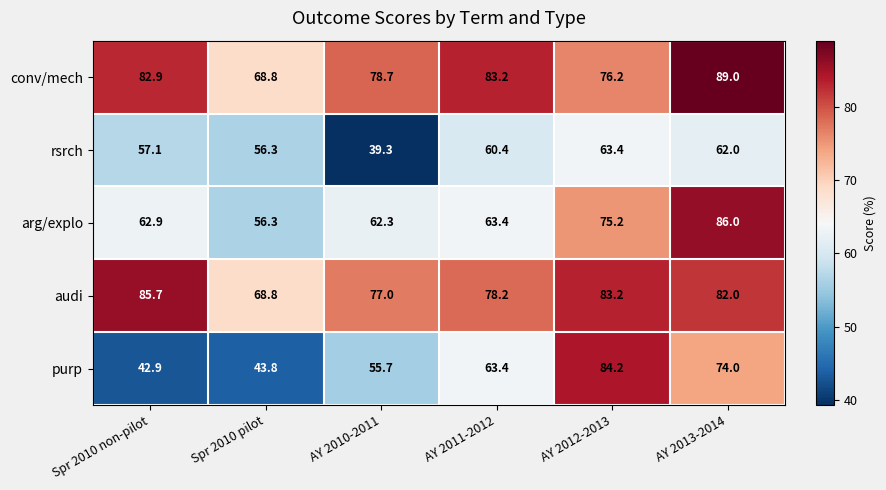

Reading left to right, list all the values displayed in this chart.

conv/mech: 82.9	68.8	78.7	83.2	76.2	89.0
rsrch: 57.1	56.3	39.3	60.4	63.4	62.0
arg/explo: 62.9	56.3	62.3	63.4	75.2	86.0
audi: 85.7	68.8	77.0	78.2	83.2	82.0
purp: 42.9	43.8	55.7	63.4	84.2	74.0